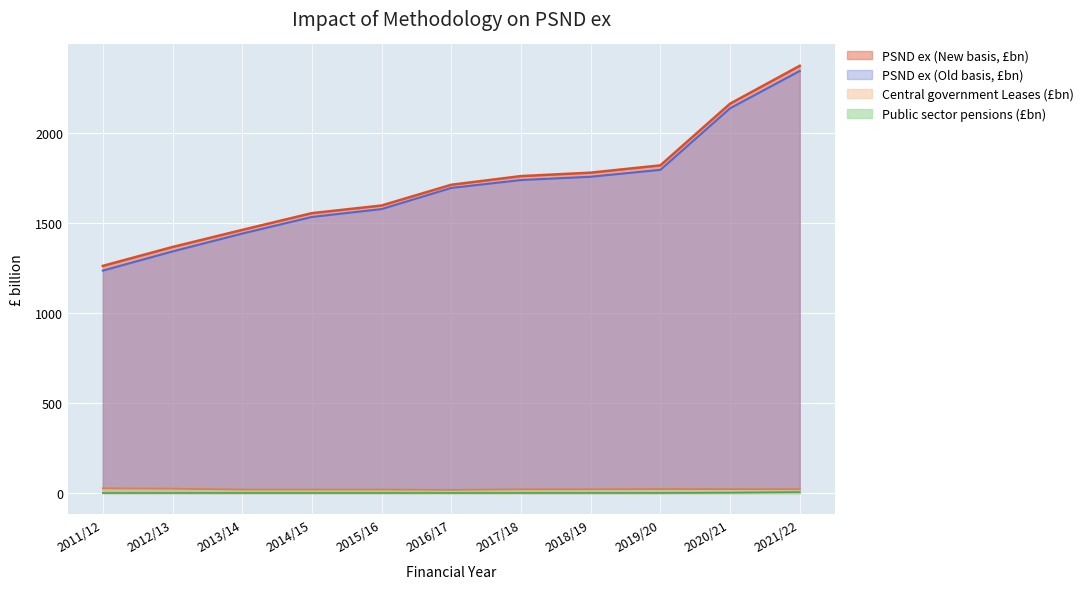

What is the total value across all series at 2019/20?

3636.2